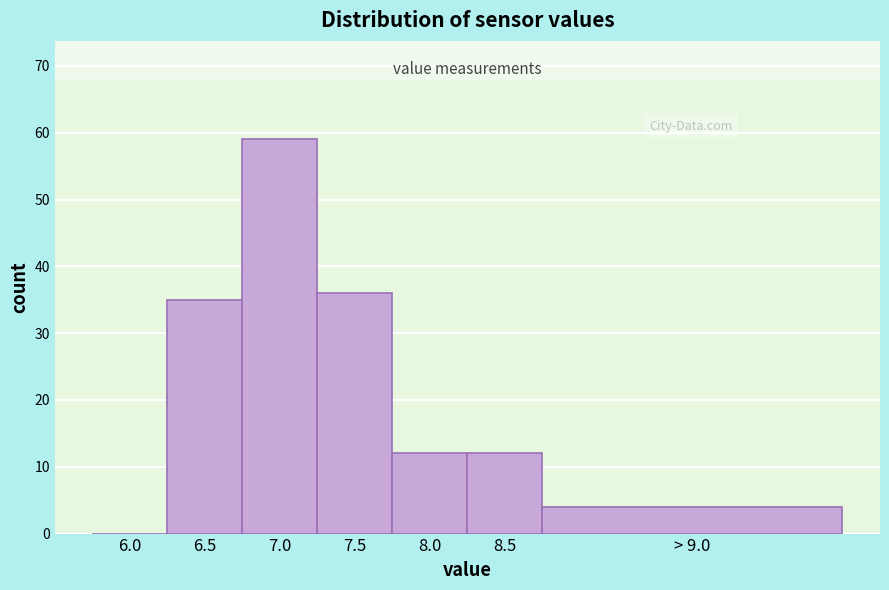

Reading left to right, transcribe all the data shown in this chart.

6.0=0	6.5=35	7.0=59	7.5=36	8.0=12	8.5=12	> 9.0=4